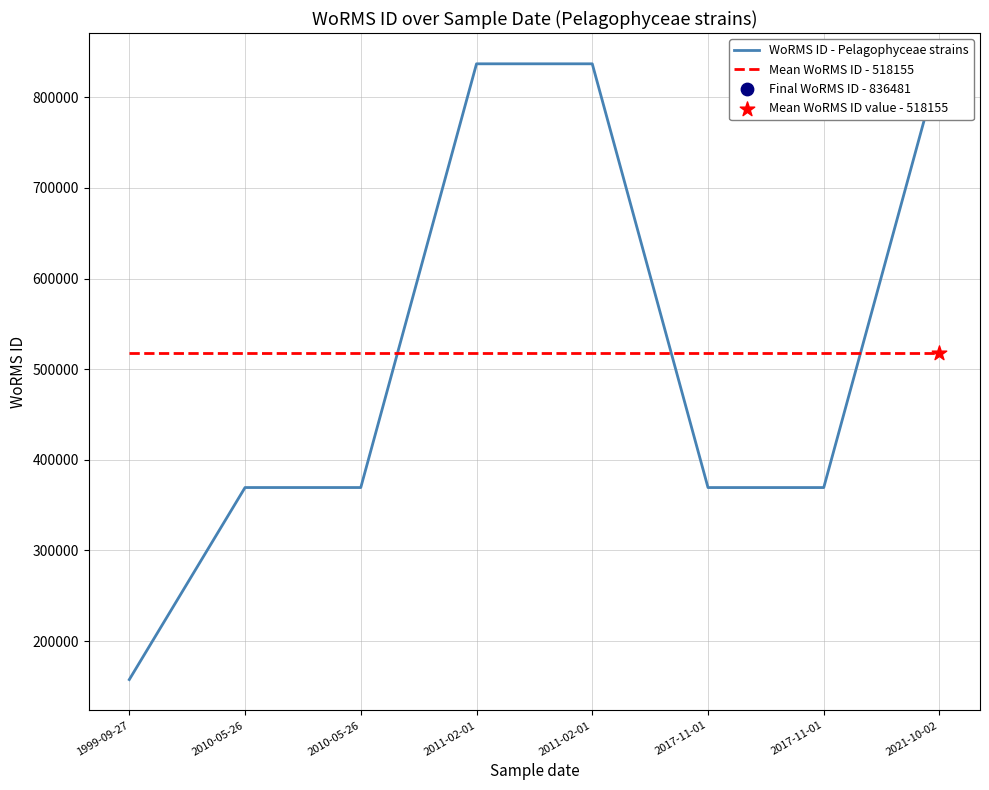

How many lines are shown in the chart?

2